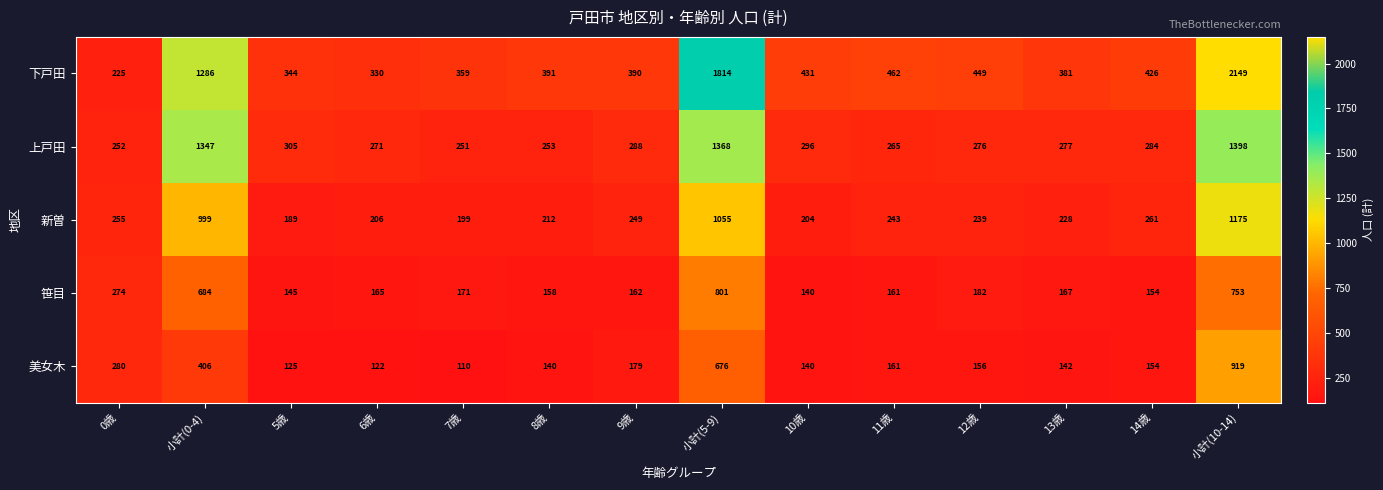

Which series has the largest total across all categories?

下戸田